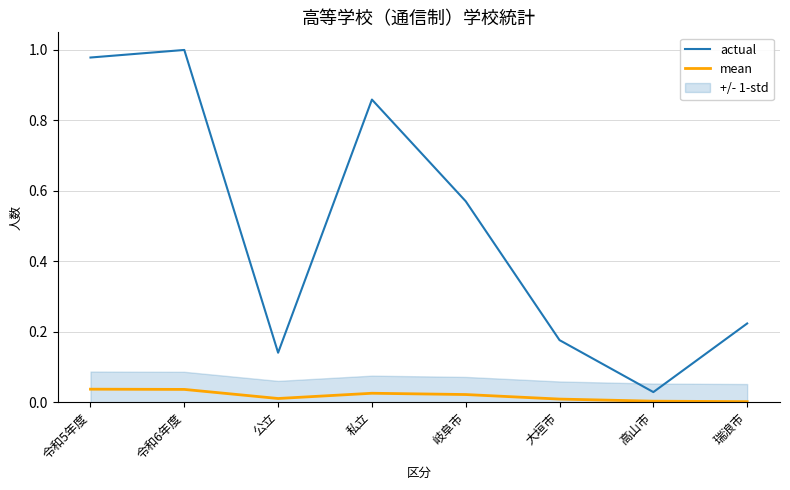

True or false: mean and actual intersect in this chart.

False